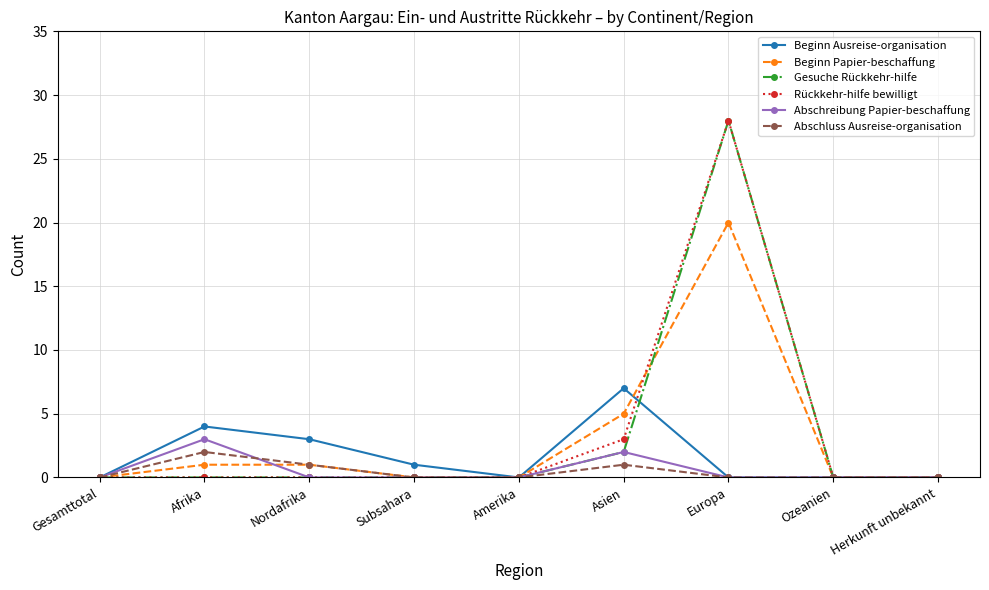

At which label is Gesuche Rückkehr-hilfe closest to 14?

Asien